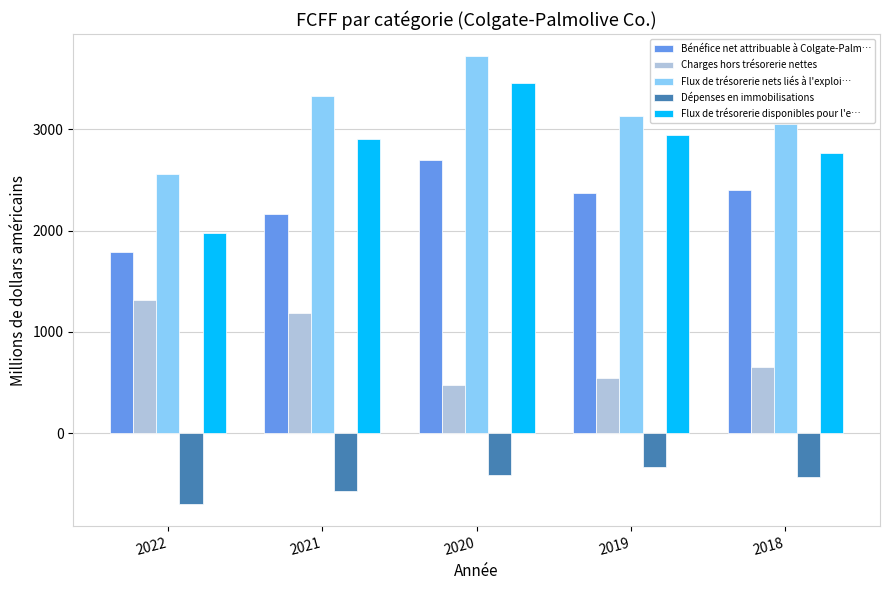

Reading left to right, list all the values displayed in this chart.

Bénéfice net attribuable à Colgate-Palm…: 2022=1785	2021=2166	2020=2695	2019=2367	2018=2400
Charges hors trésorerie nettes: 2022=1315	2021=1184	2020=478	2019=541	2018=653
Flux de trésorerie nets liés à l'exploi…: 2022=2556	2021=3325	2020=3719	2019=3133	2018=3056
Dépenses en immobilisations: 2022=-696	2021=-567	2020=-410	2019=-335	2018=-436
Flux de trésorerie disponibles pour l'e…: 2022=1975	2021=2907	2020=3457	2019=2940	2018=2769